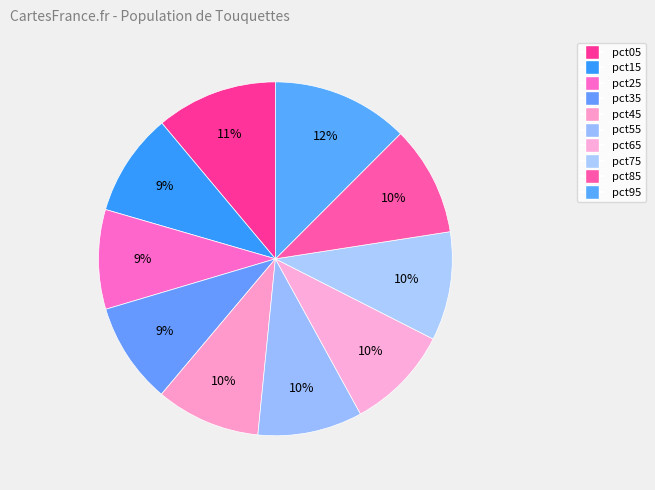

Count the number of slices in the pie.

10